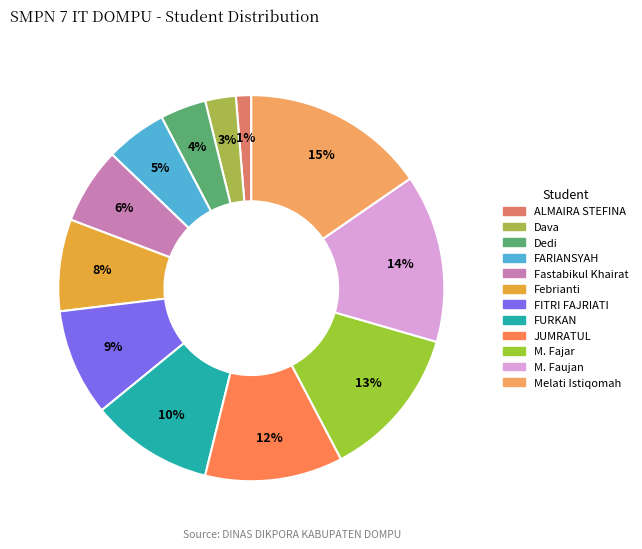

Between M. Faujan and FARIANSYAH, which is larger?

M. Faujan